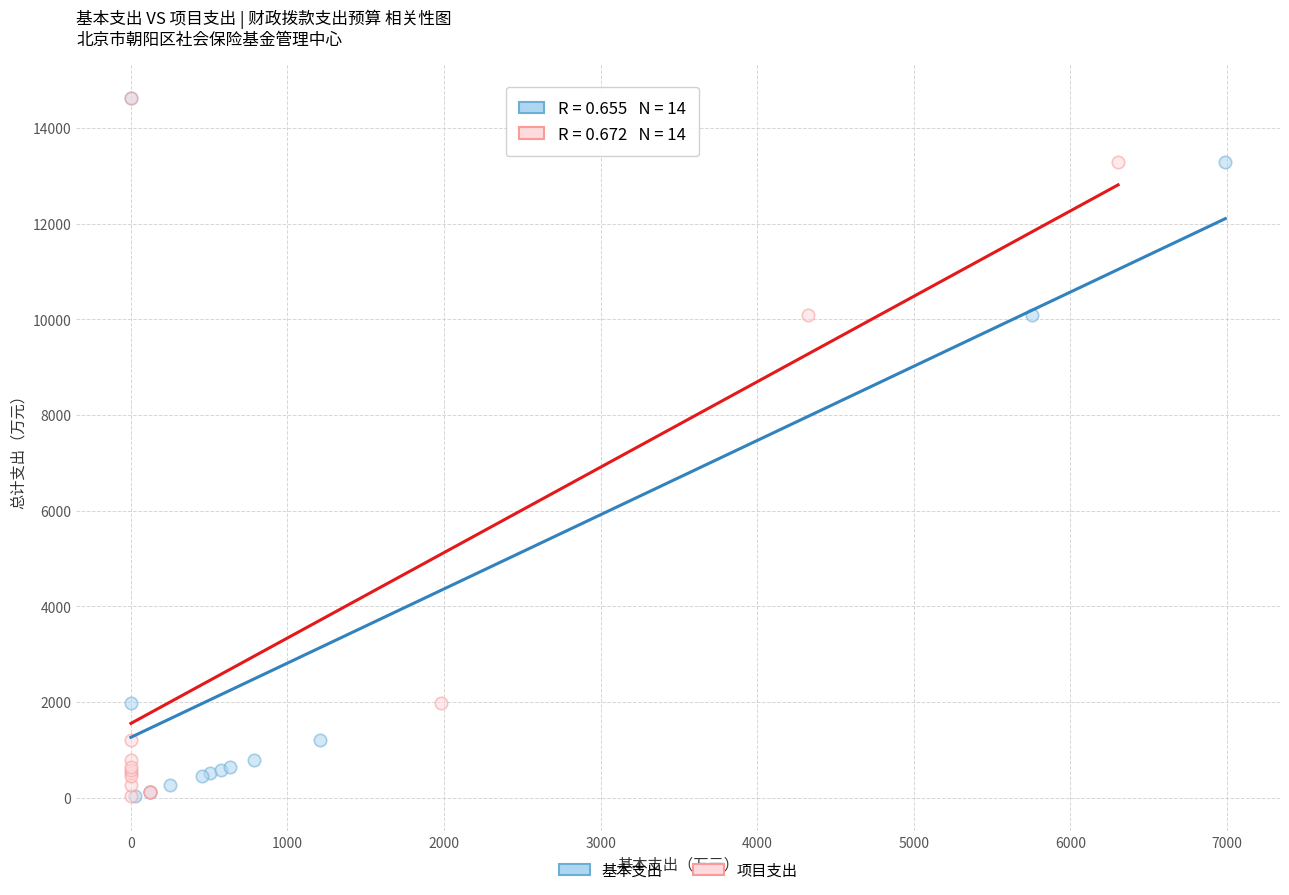

What are all the series names shown in the legend?

基本支出, 项目支出